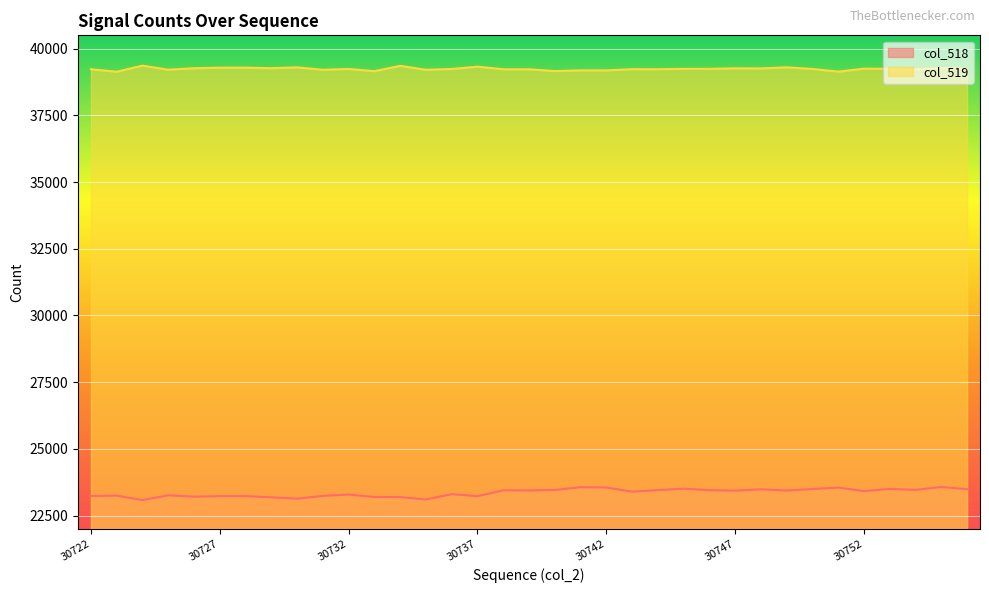

At how many categories does at least one series exceed 23110?

35